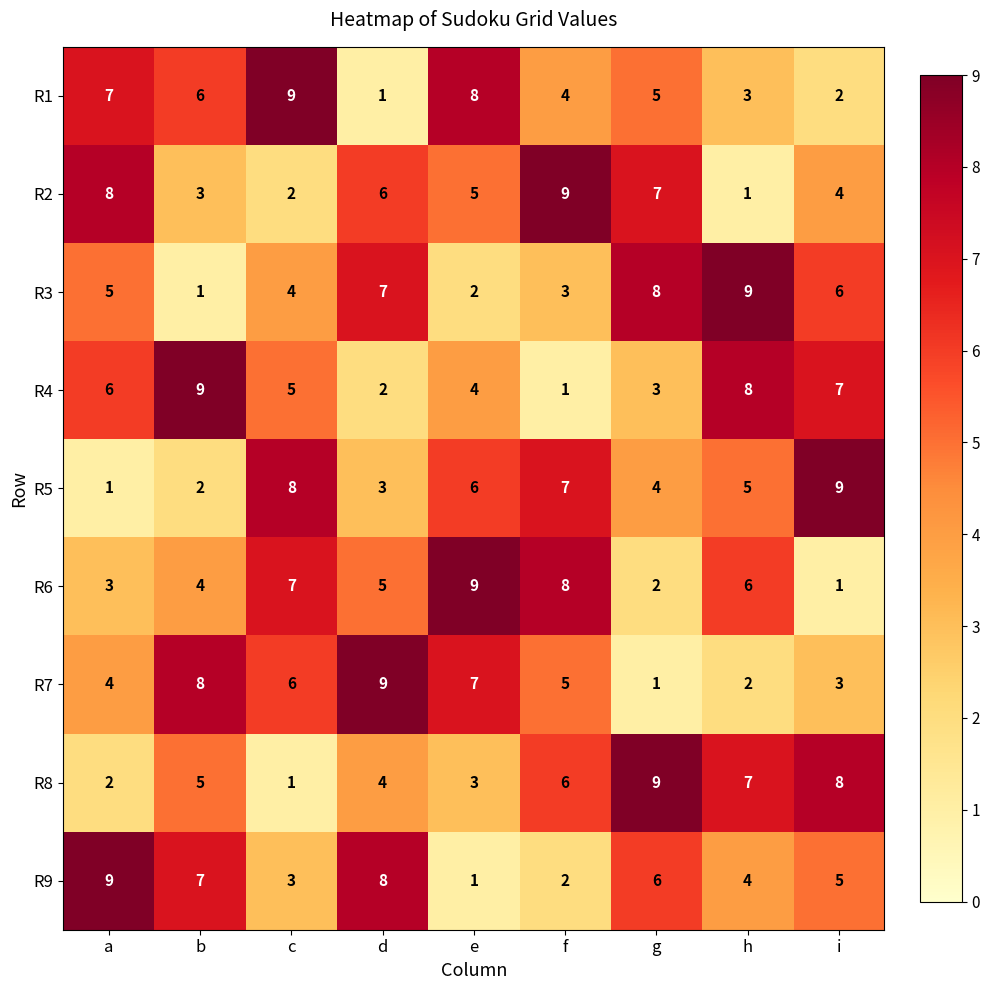

At i, list the series in order from smallest to largest.

R6, R1, R7, R2, R9, R3, R4, R8, R5